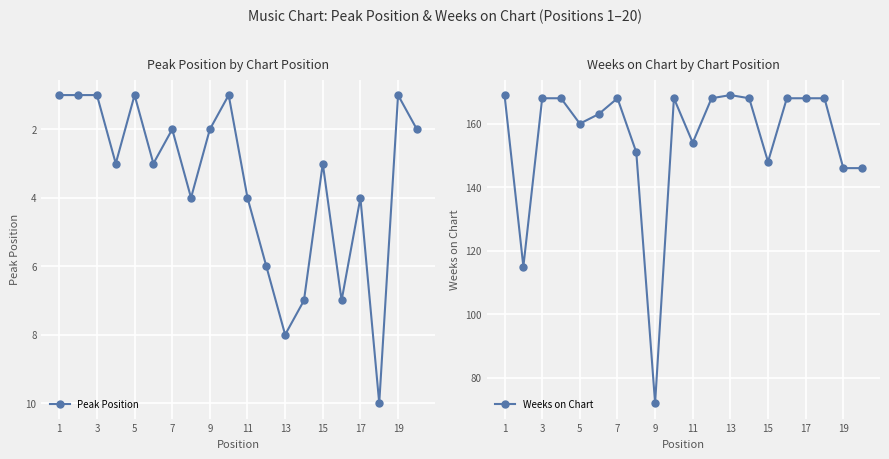

True or false: Weeks on Chart and Peak Position intersect in this chart.

False